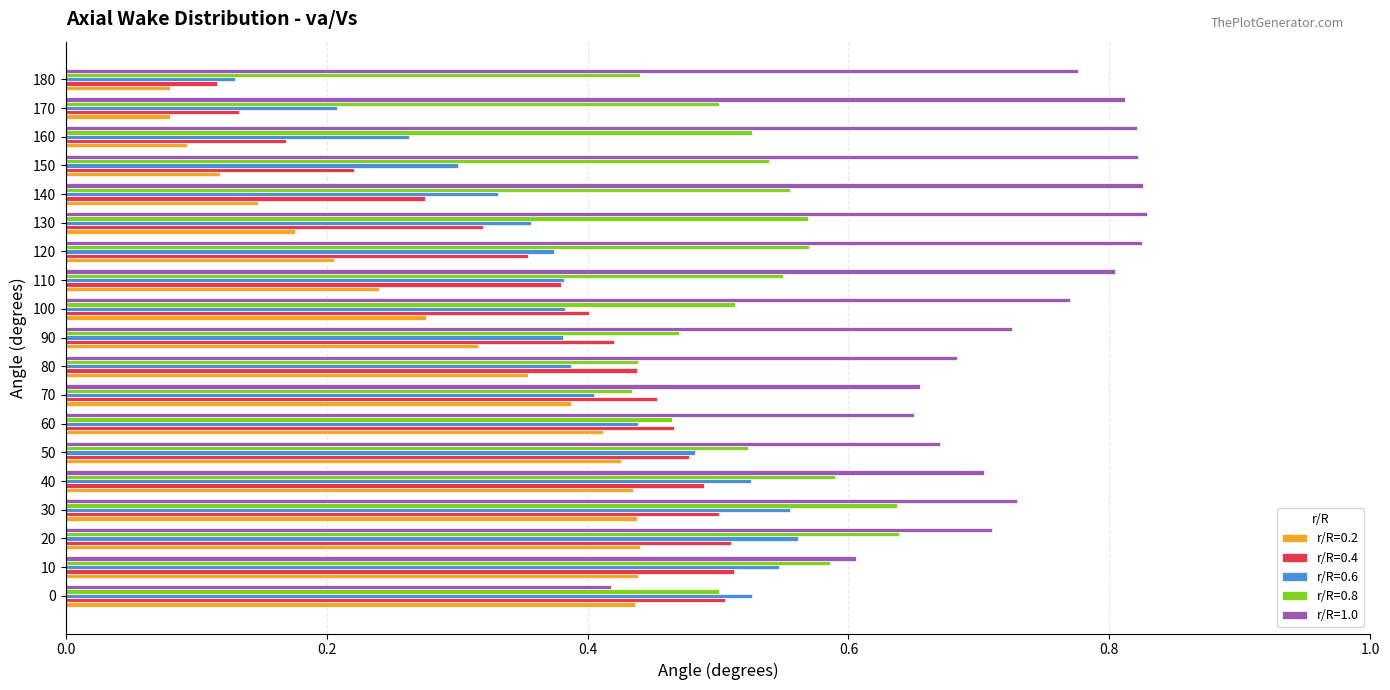

At which label is r/R=0.4 closest to 0?

180